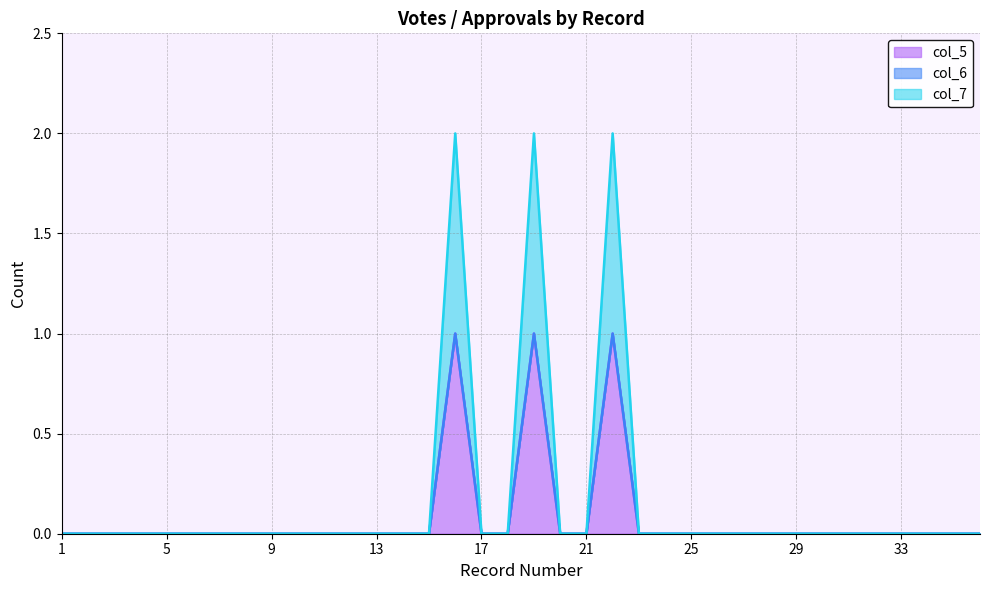

True or false: col_7 and col_5 cross at least once.

False